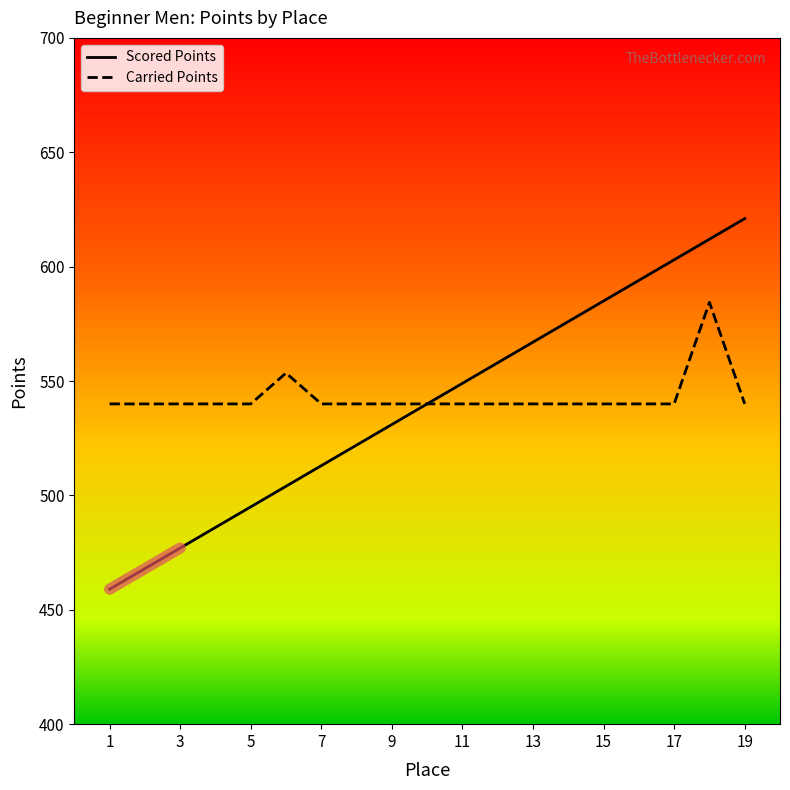

Reading left to right, extract all data points from this chart.

Scored Points: 459.0	468.0	477.0	486.0	495.0	504.0	513.0	522.0	531.0	540.0	549.0	558.0	567.0	576.0	585.0	594.0	603.0	612.0	621.0
Carried Points: 540.0	540.0	540.0	540.0	540.0	553.5	540.0	540.0	540.0	540.0	540.0	540.0	540.0	540.0	540.0	540.0	540.0	584.4	540.0